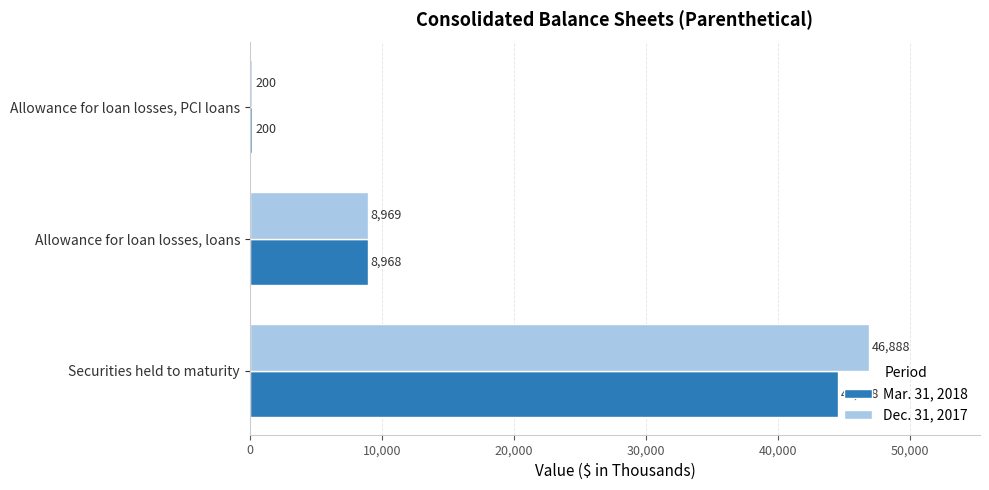

True or false: Mar. 31, 2018 has a value of 44578 at Securities held to maturity.

True